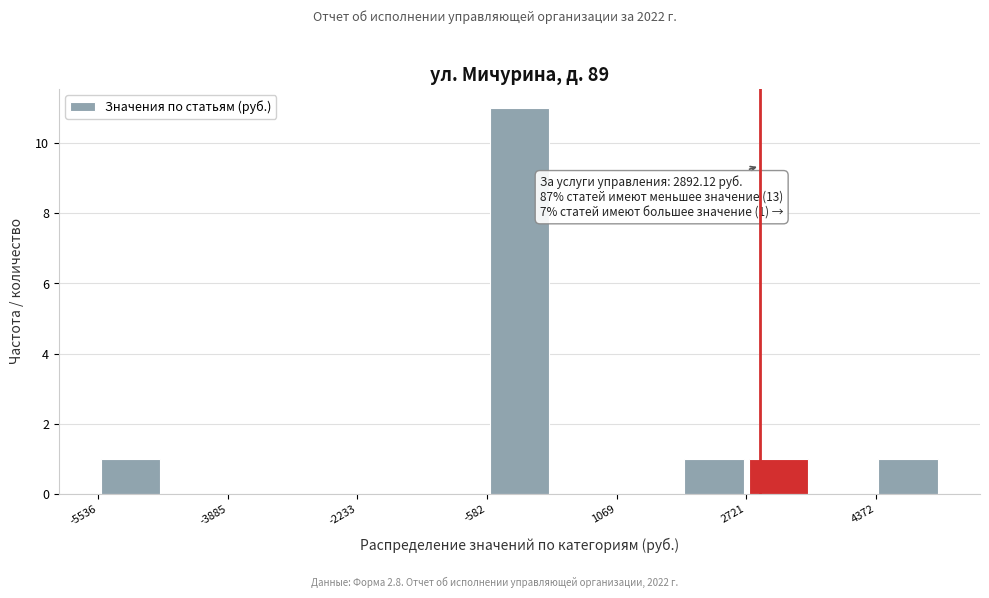

Over which range of the x-axis is the bar tallest?

-600 to 200